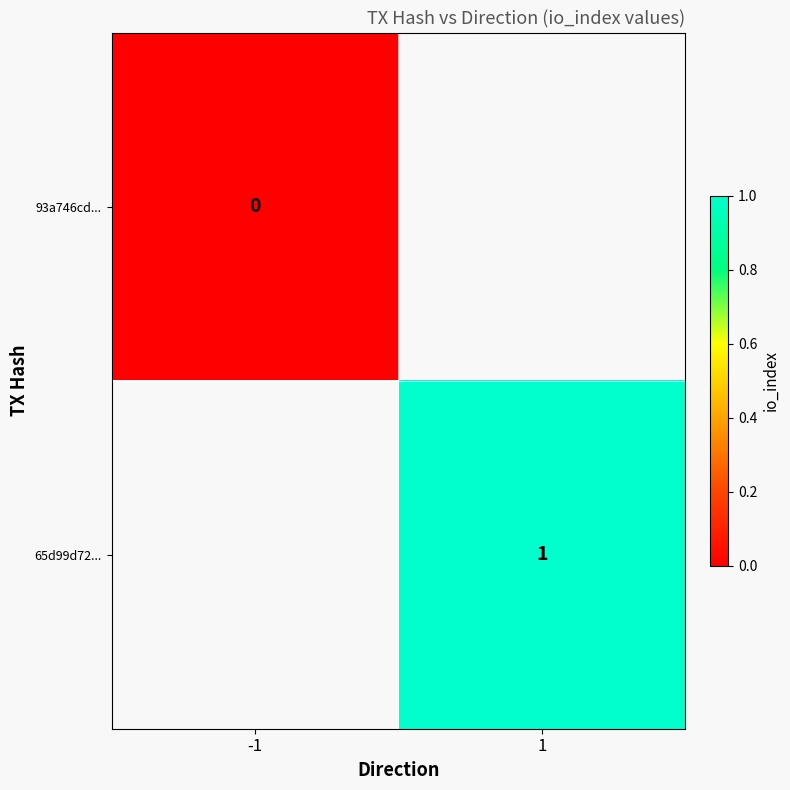

At which category is the sum across all series the highest?

1